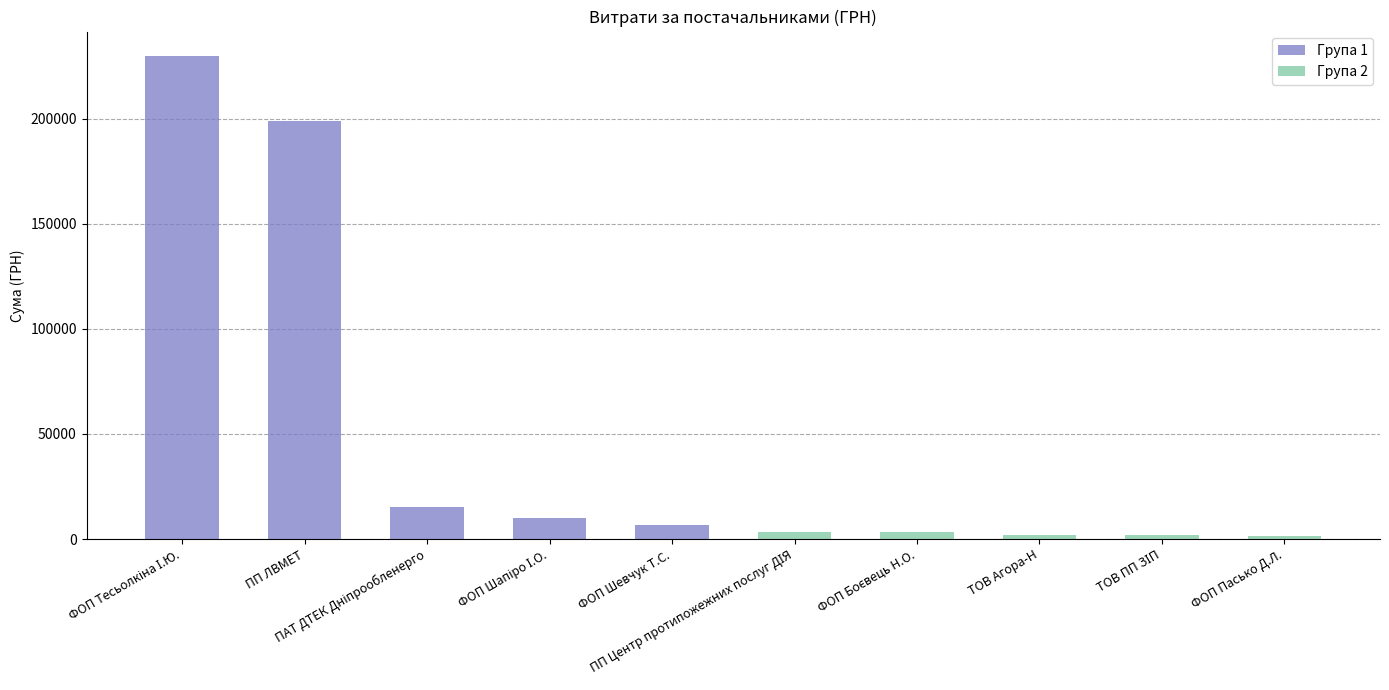

Is the value of Група 2 at ПАТ ДТЕК Дніпрообленерго greater than the value of Група 1 at ПАТ ДТЕК Дніпрообленерго?

No